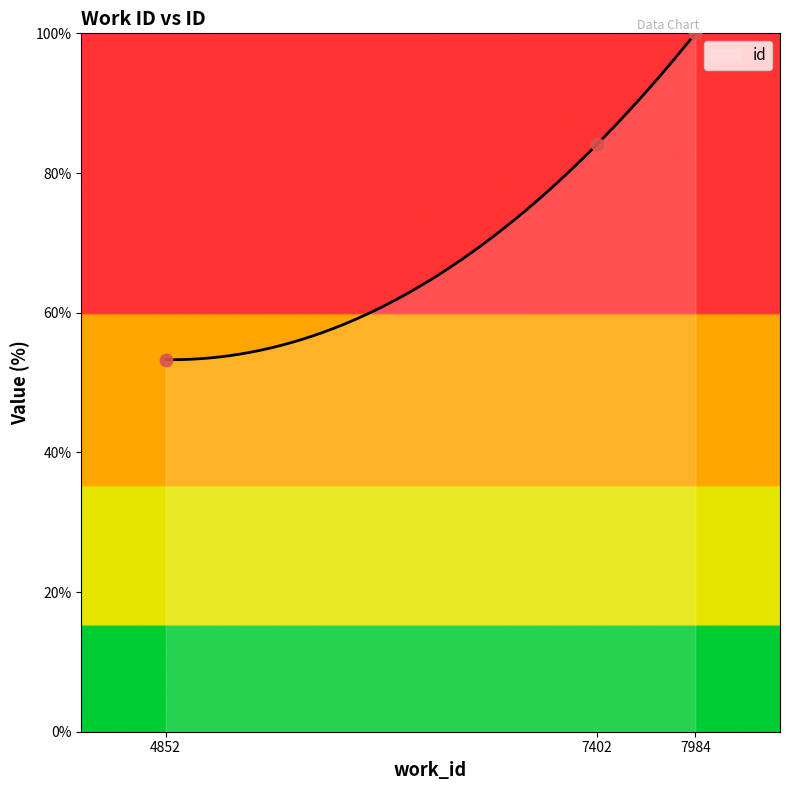

Approximately how many times larger is the value at 4852 compared to 7402?

0.6